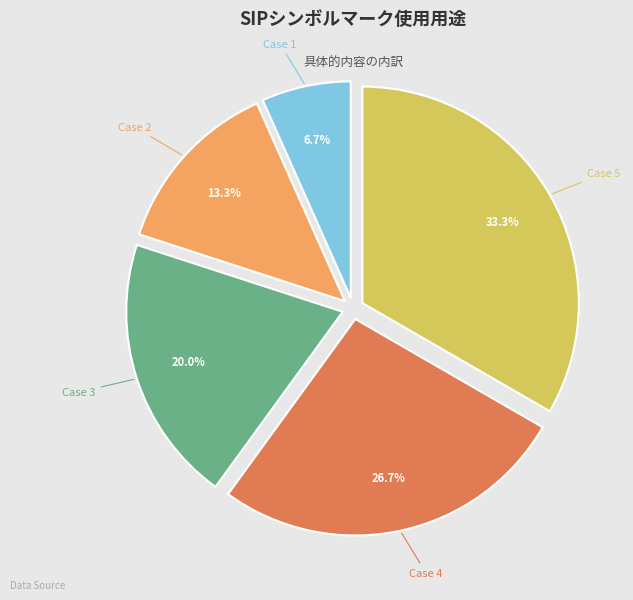

How much of the chart is everything except Case 2?

86.7%